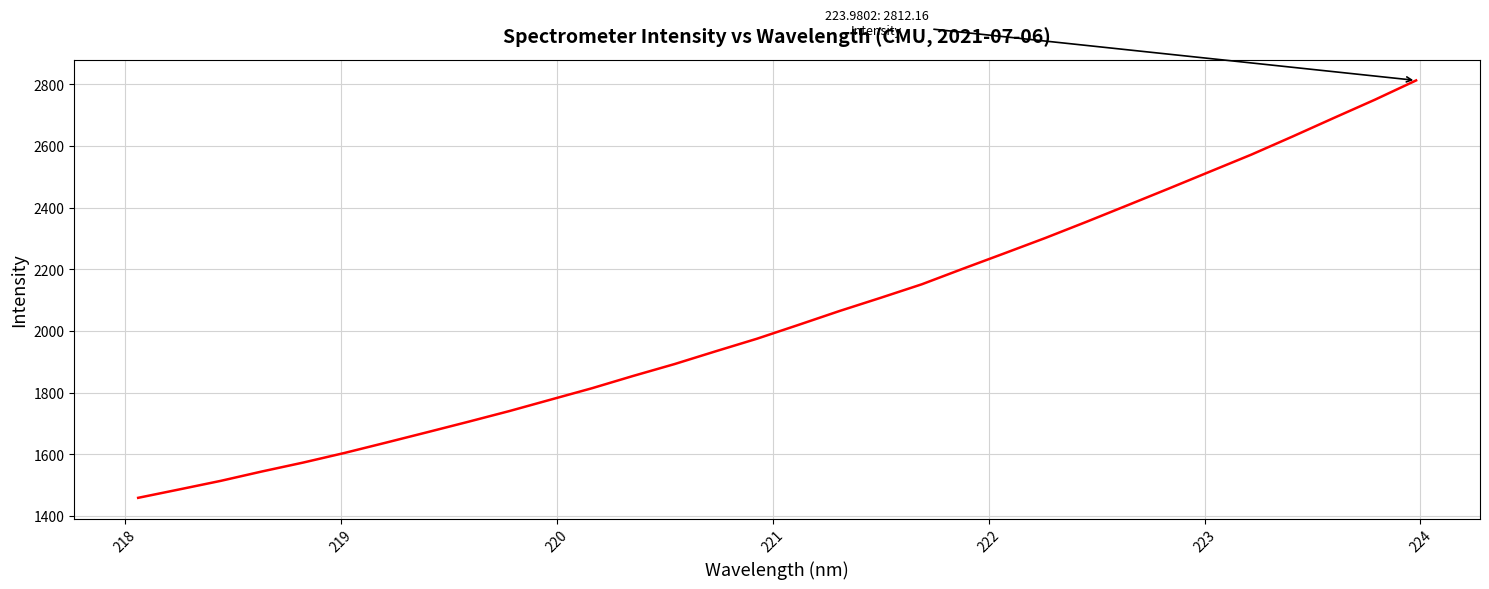

Does the chart display data point markers on the line(s)?

No